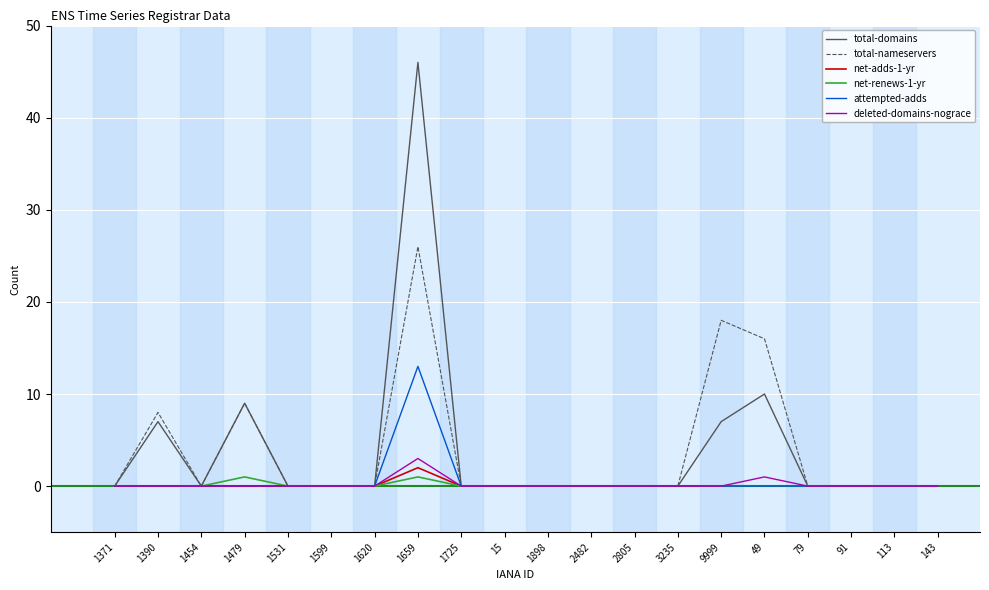

What is the sum of the deleted-domains-nograce values at 1659 and 49?

4